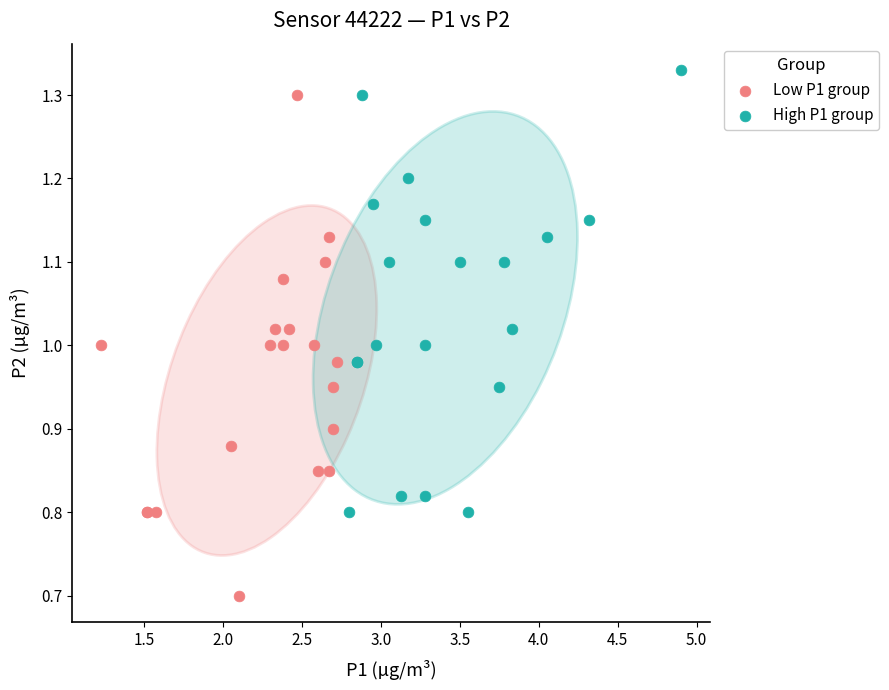

Which series has the widest spread of Y values?

Low P1 group